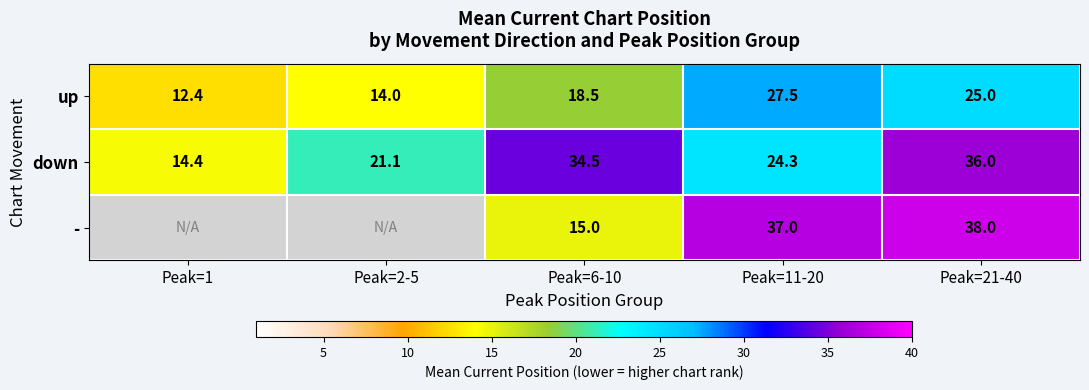

Count the number of categories in the chart.

5